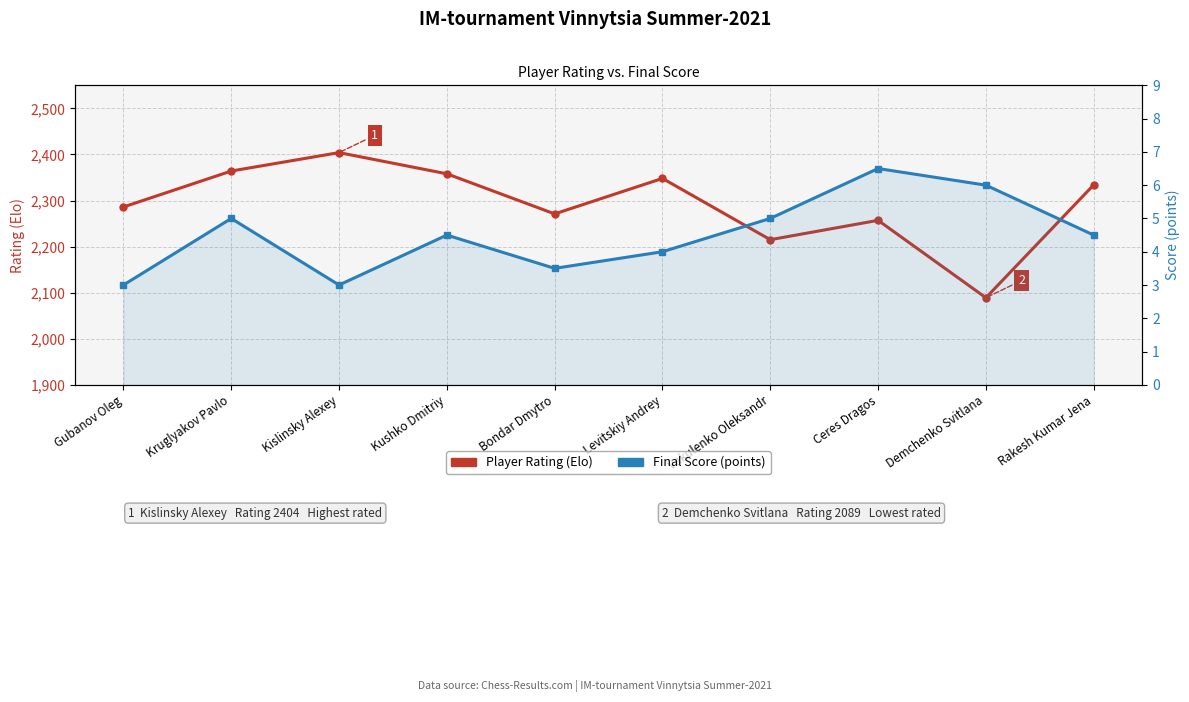

What value does the Final Score (pts) series have at Kushko Dmitriy?

4.5